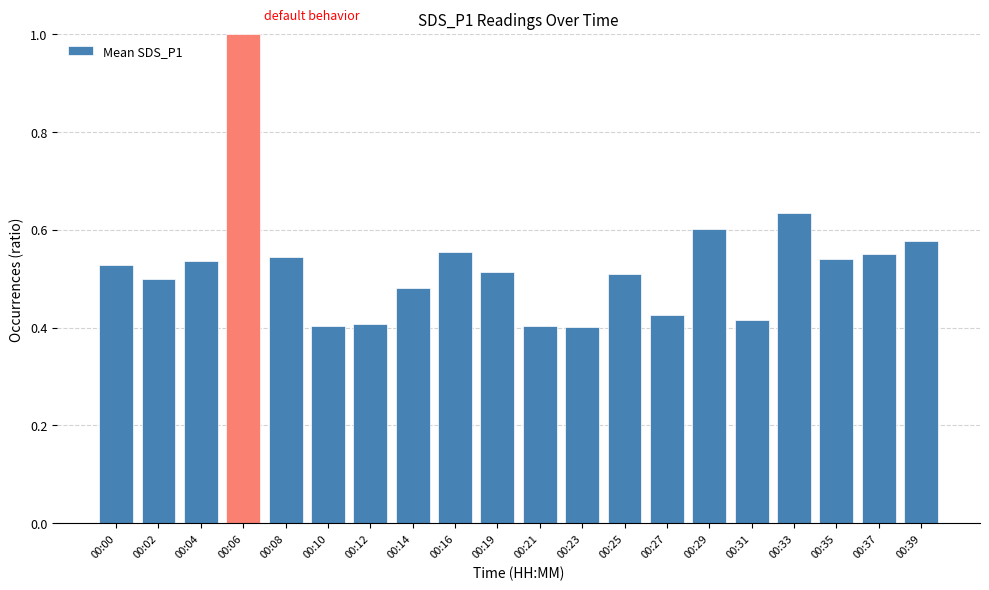

How many data points does each series have?

20